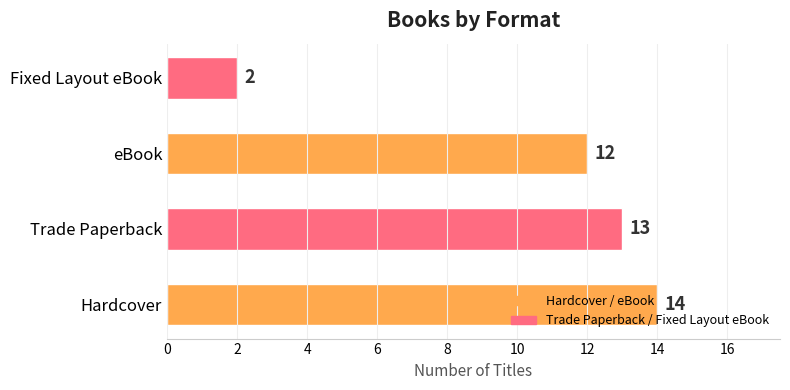

The chart shows a value of 2 at Fixed Layout eBook. True or false?

True